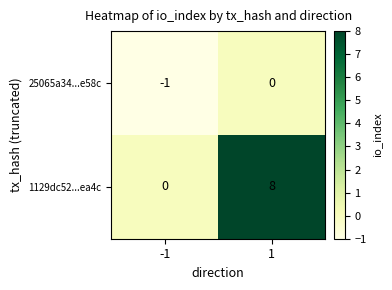

True or false: 25065a34...e58c has a value of -1 at -1.

True